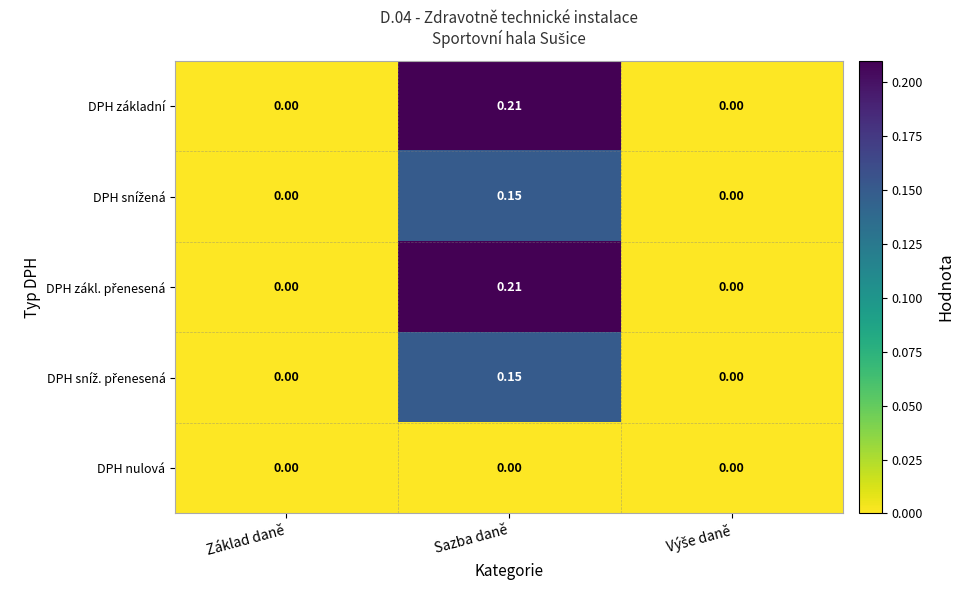

At which category is the sum across all series the highest?

Sazba daně